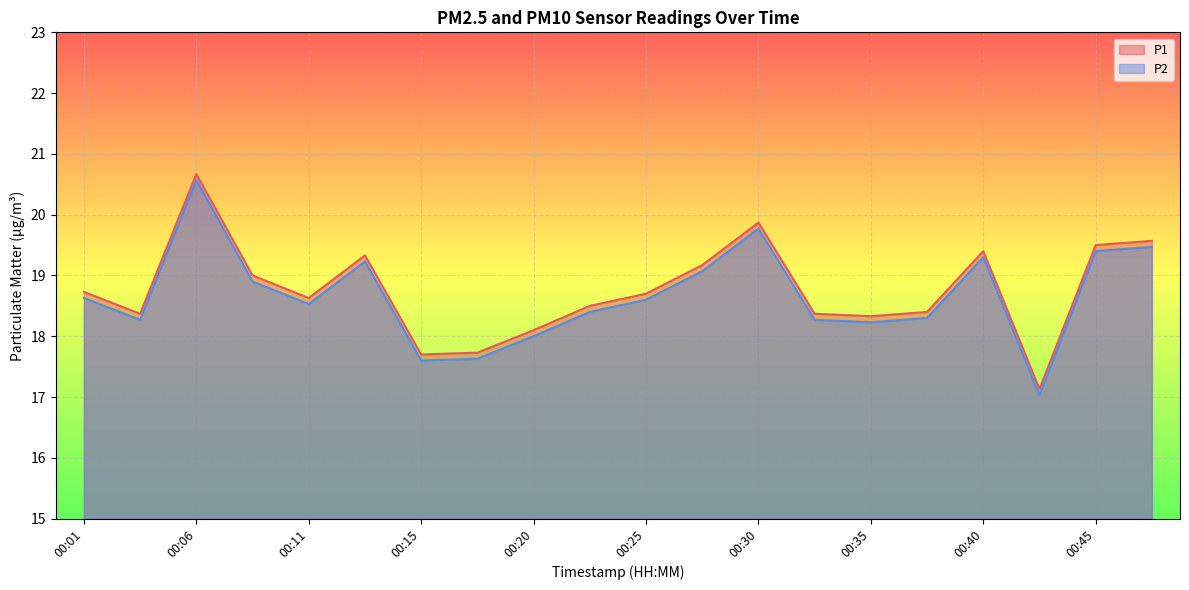

Where does the P2 series first go above 18?

00:01